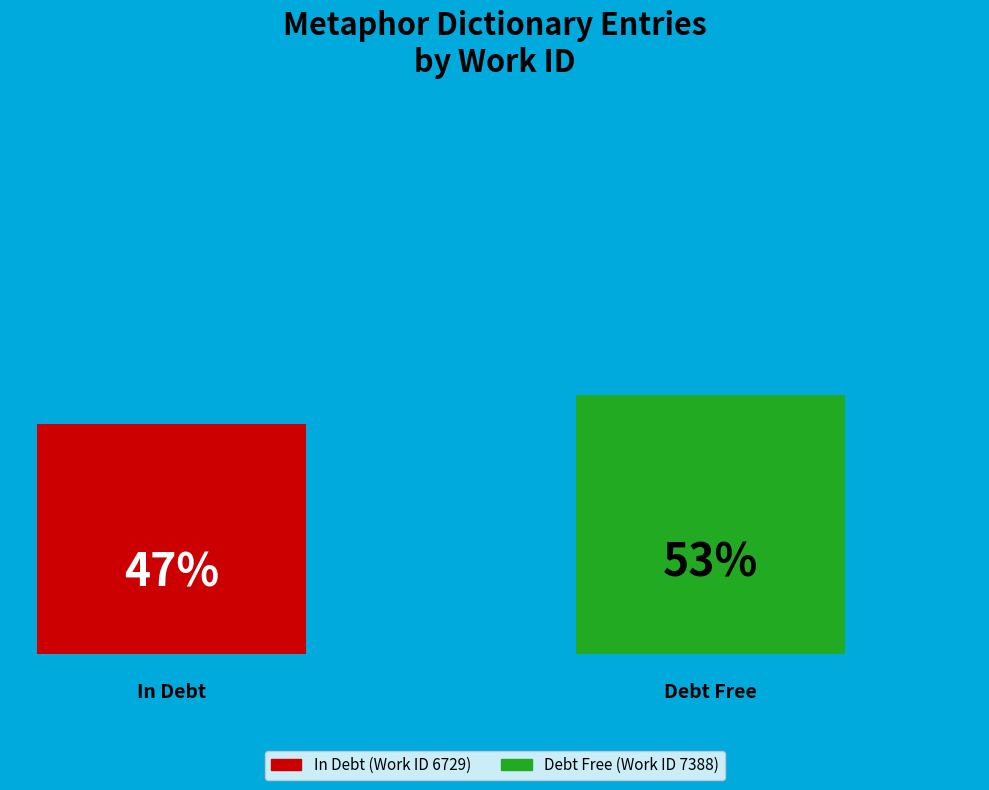

Are the bars horizontal?

No